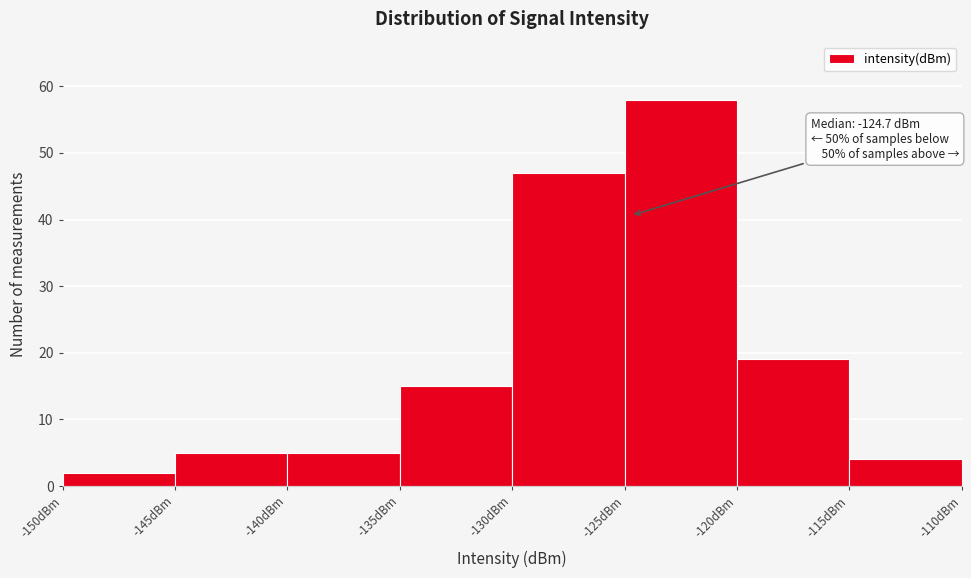

Which range on the x-axis has the tallest bar?

-125 to -120